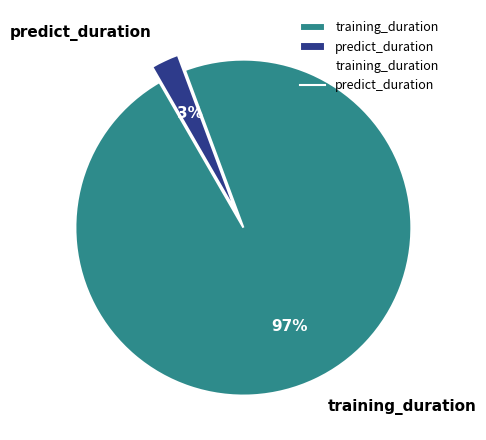

Between training_duration and predict_duration, which is larger?

training_duration